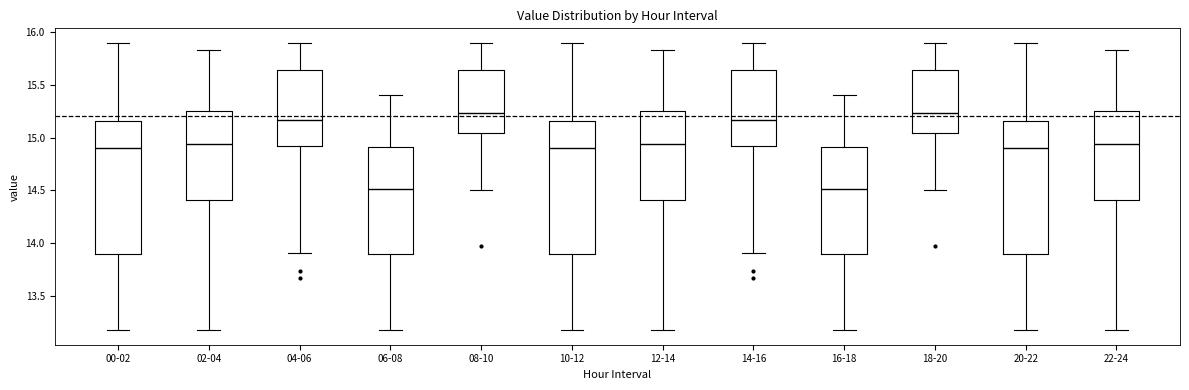

Where is the upper edge of the box for 12-14 on the y-axis? The values are not printed on the chart, so give them approximately, as read against the axis.

15.25